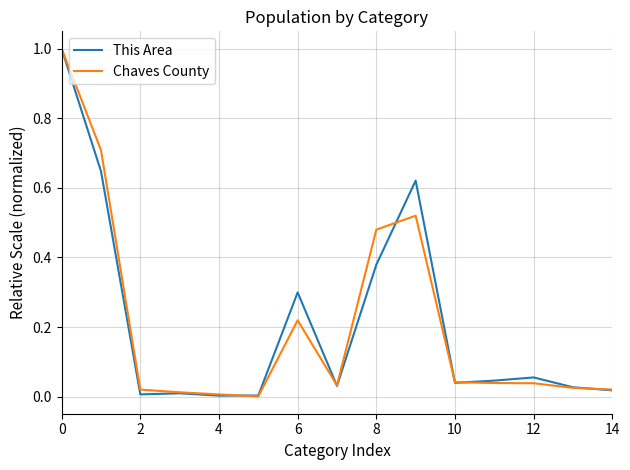

What is the maximum value for Chaves County?

1.0